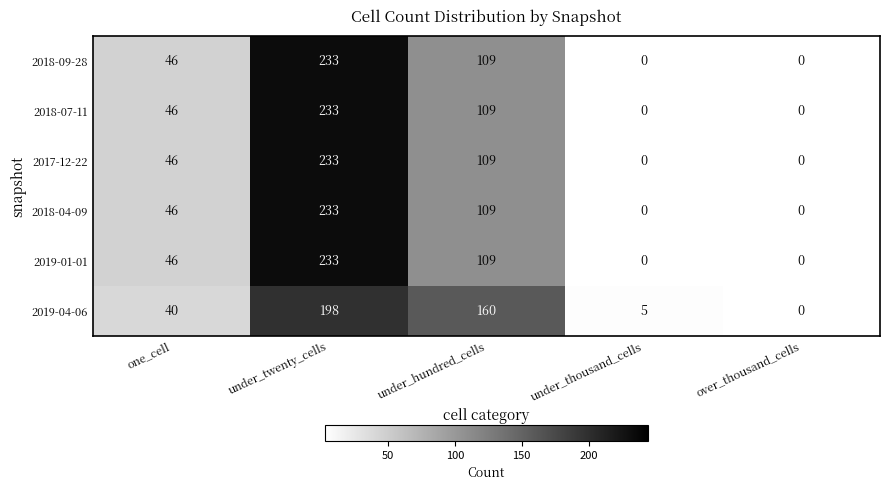

What is the sum of all 2018-07-11 values?

388